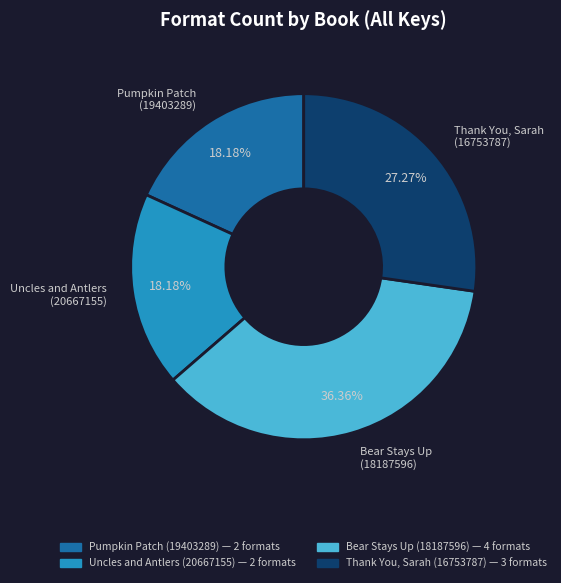

Is there a majority slice in this chart?

No